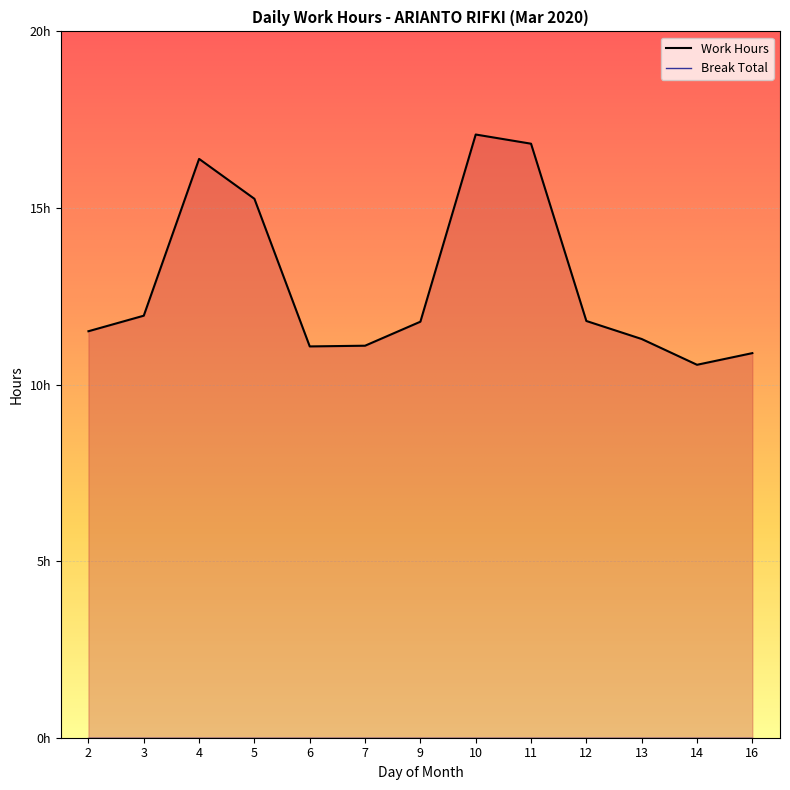

Reading right to left, list all the values displayed in this chart.

10.9	10.6	11.3	11.8	16.8	17.1	11.8	11.1	11.1	15.3	16.4	11.9	11.5